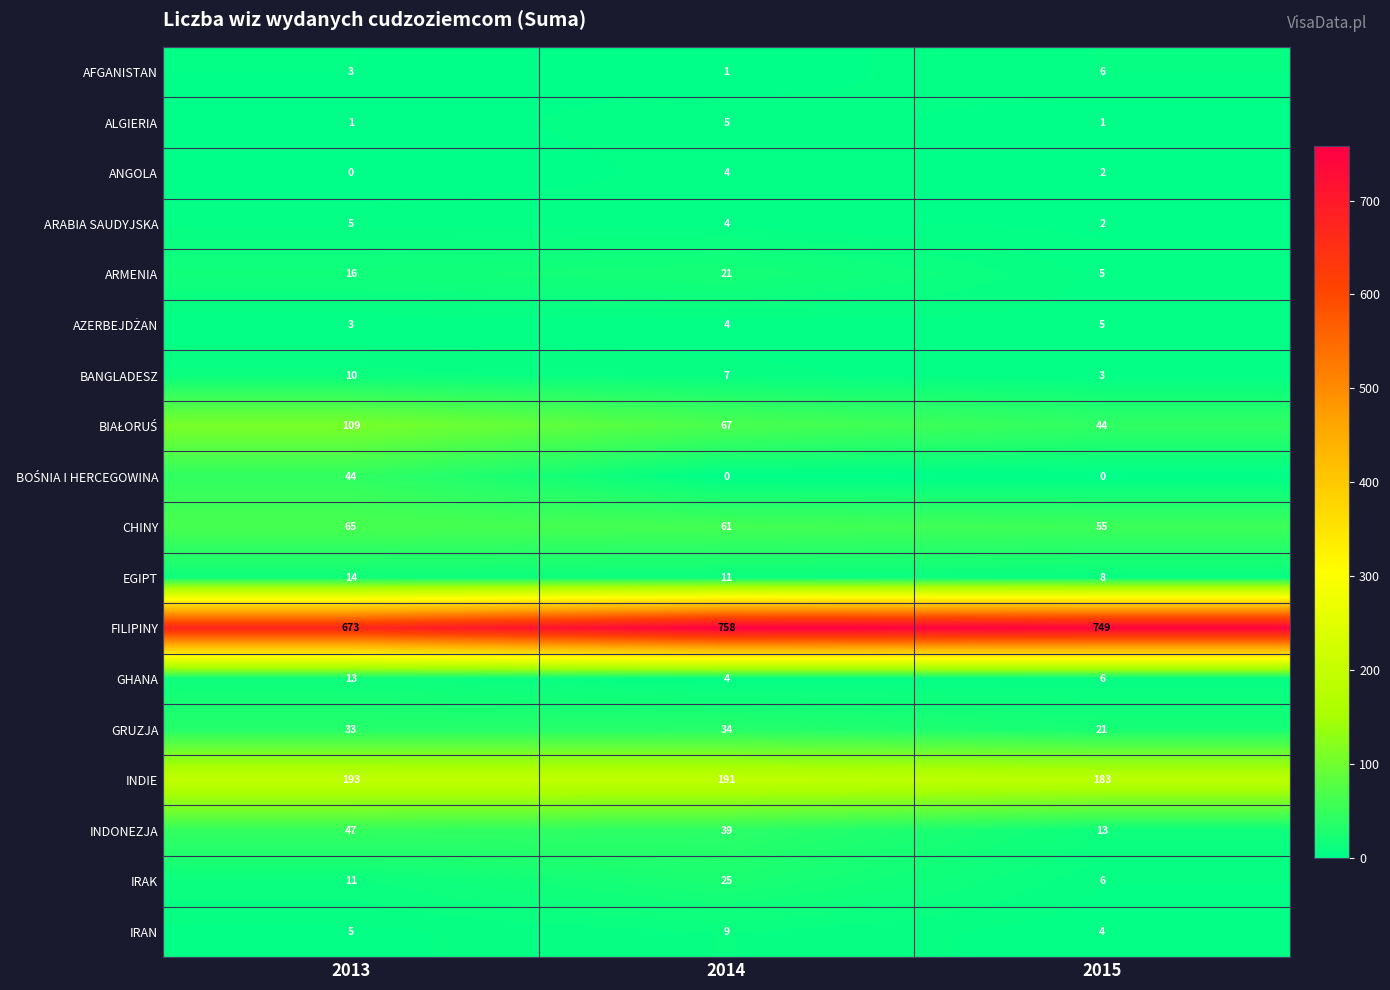

The value of IRAK at 2013 is 18. True or false?

False